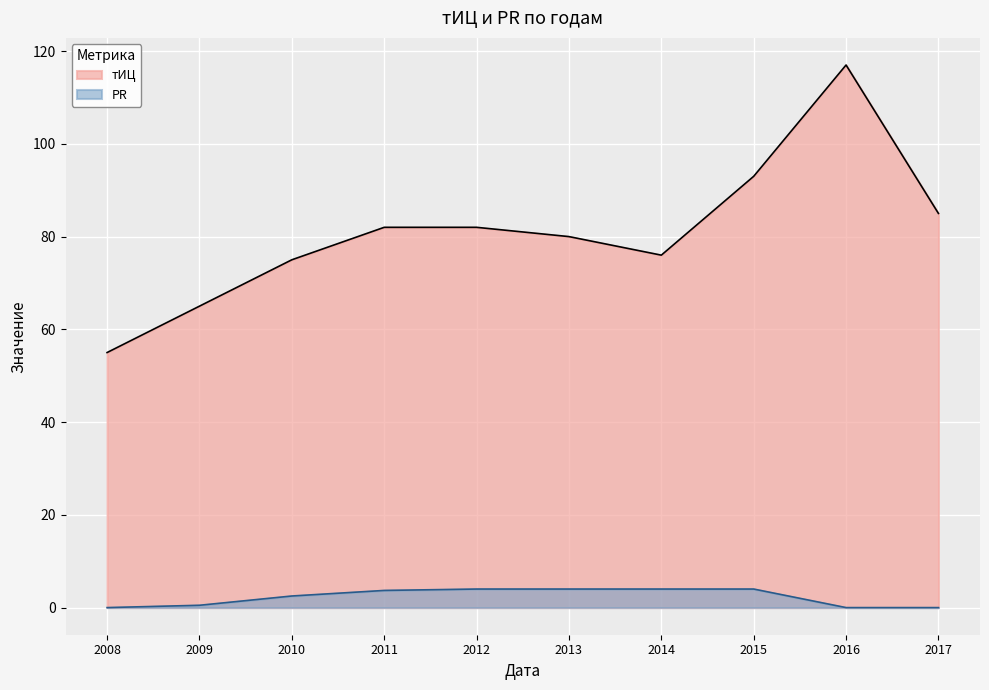

How many lines are shown in the chart?

2